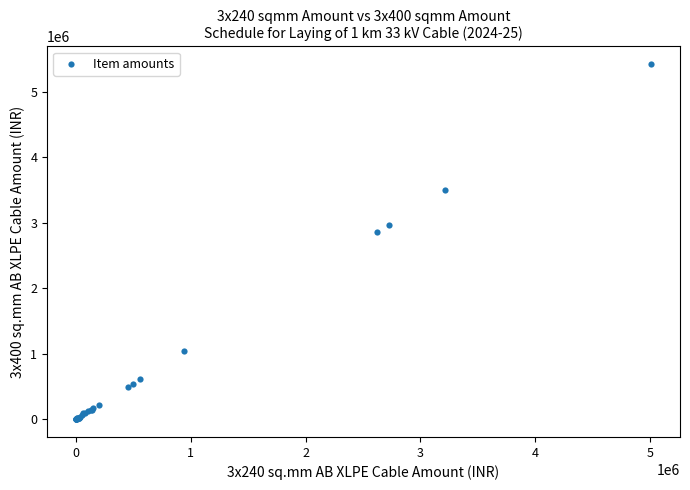

What Y value in the scatter plot is closest to 2712767?

2864779.6